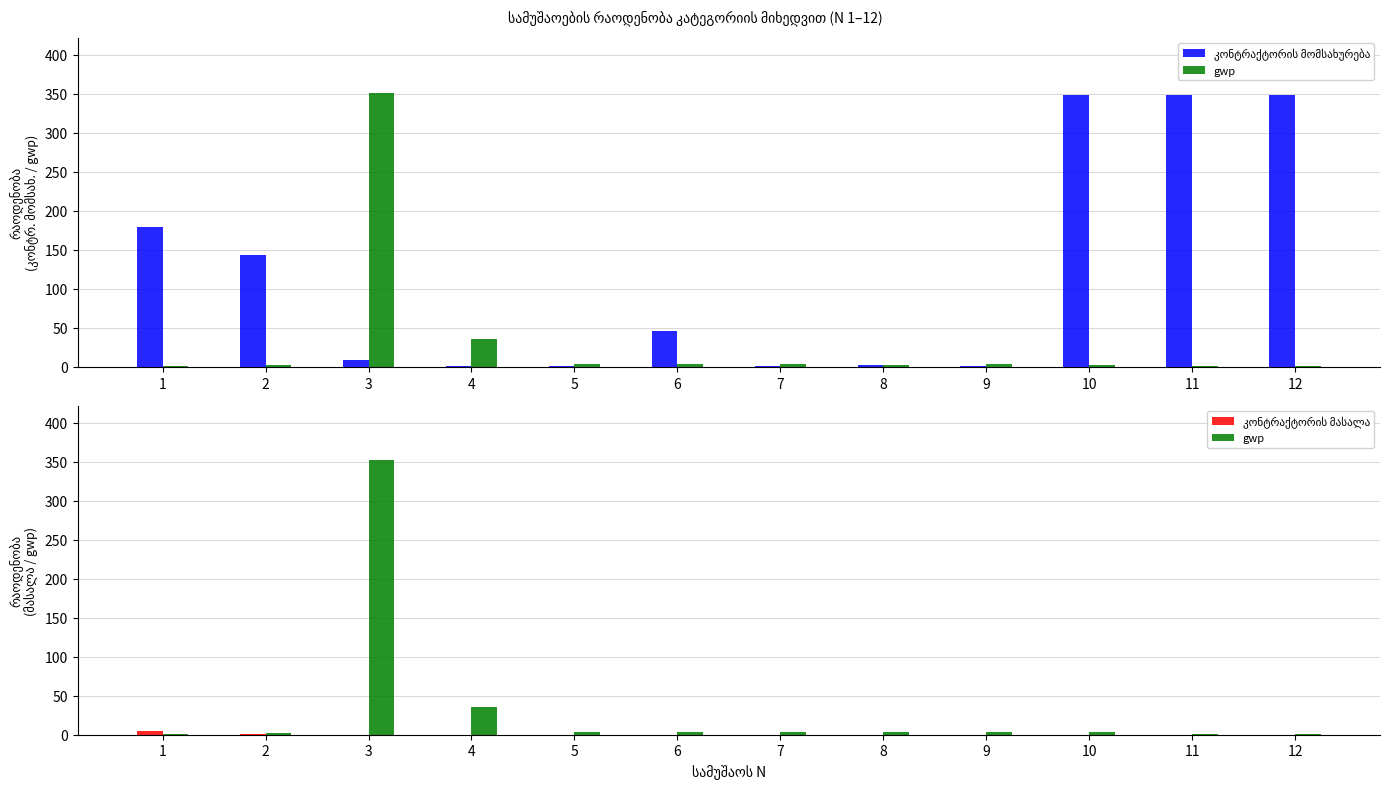

At which category is the sum across all series the highest?

3